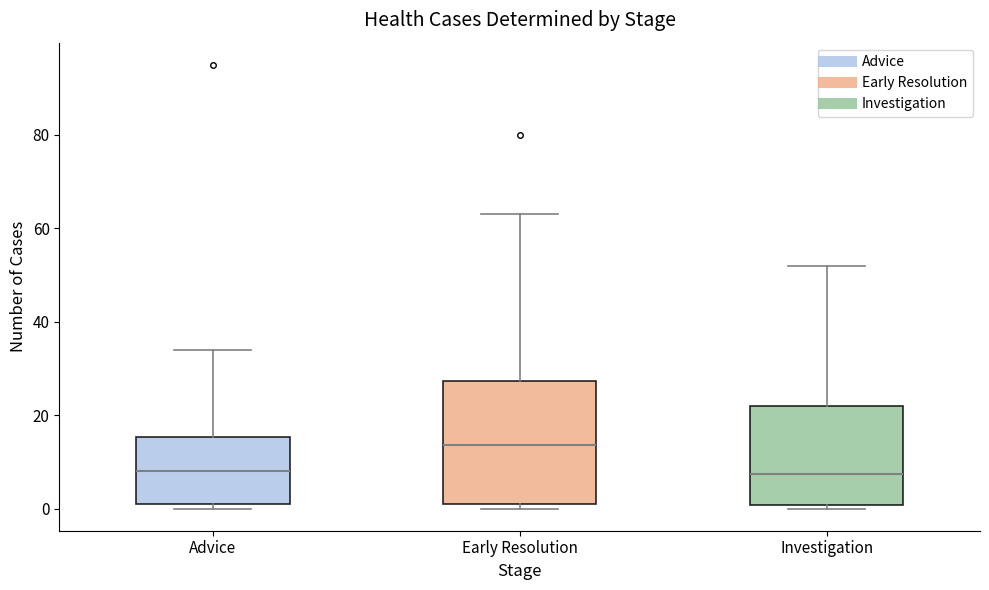

Reading left to right, transcribe this box plot: for each box, give where its median line is, the range the box spans, and where its two whiskers end, as read against the y-axis. The values are not printed on the chart, so give them approximately, as read against the axis.

Advice: median 8, box 2 to 16, whiskers 0 to 34
Early Resolution: median 14, box 2 to 28, whiskers 0 to 64
Investigation: median 8, box 0 to 22, whiskers 0 (just below the box's lower edge) to 52